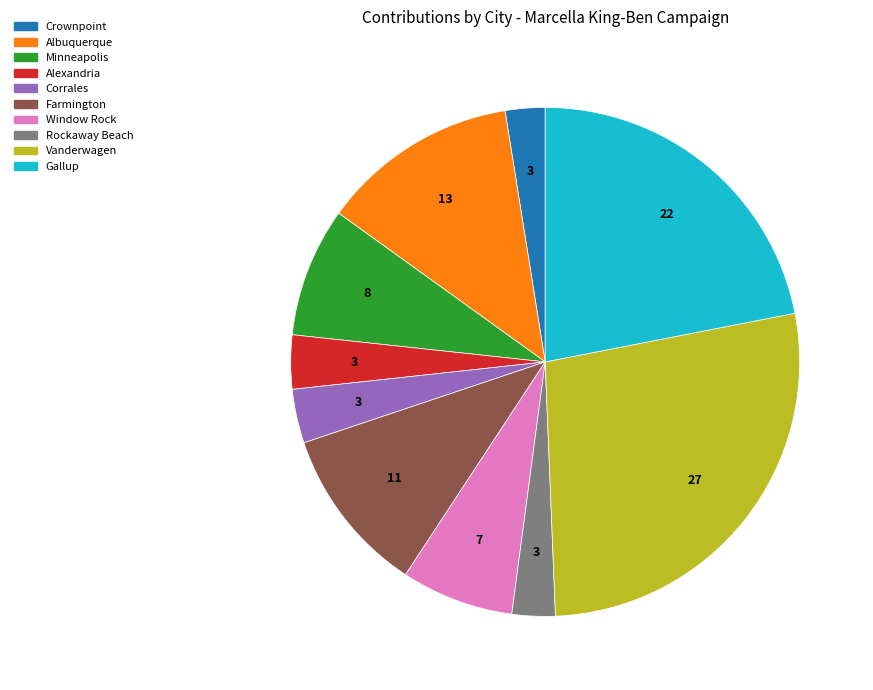

Do Crownpoint and Farmington together represent more than half of the pie?

No